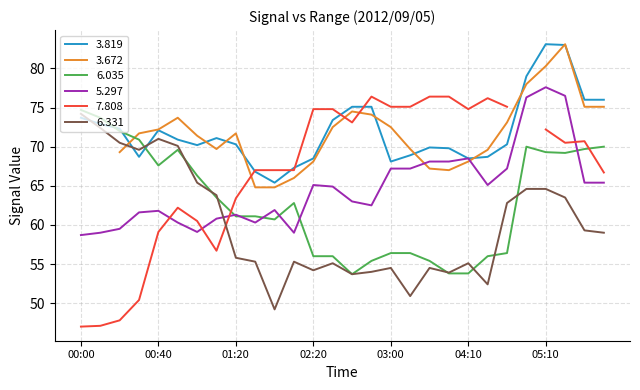

At how many categories does at least one series exceed 67?

26